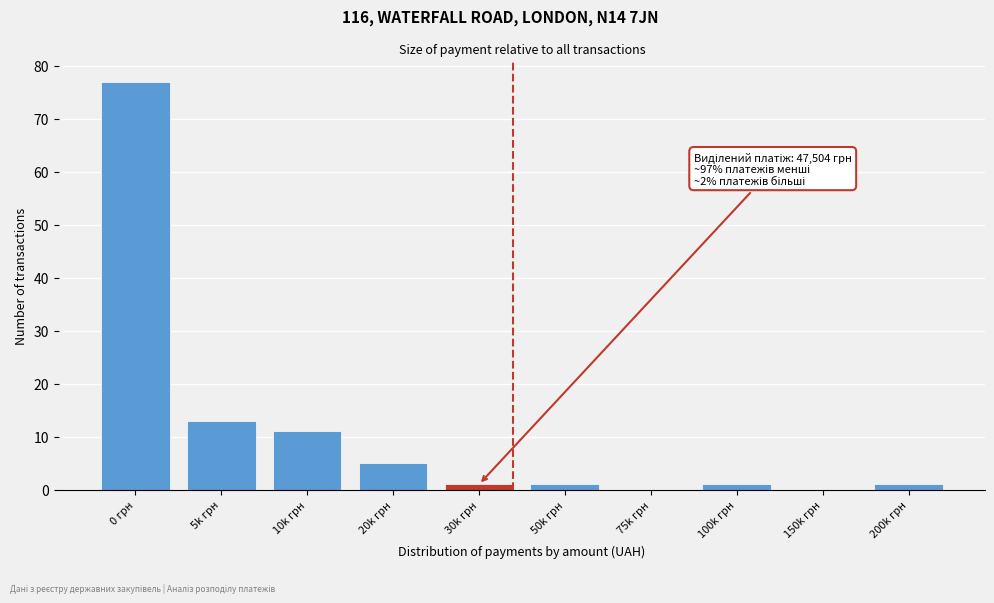

Between 20k грн and 75k грн, which is larger?

20k грн